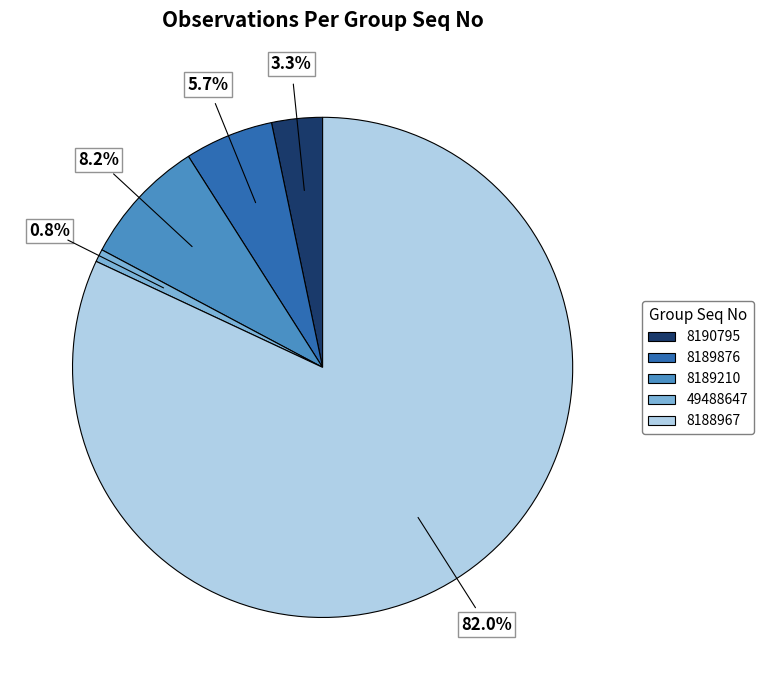

Rank the categories by value from lowest to highest.

49488647, 8190795, 8189876, 8189210, 8188967